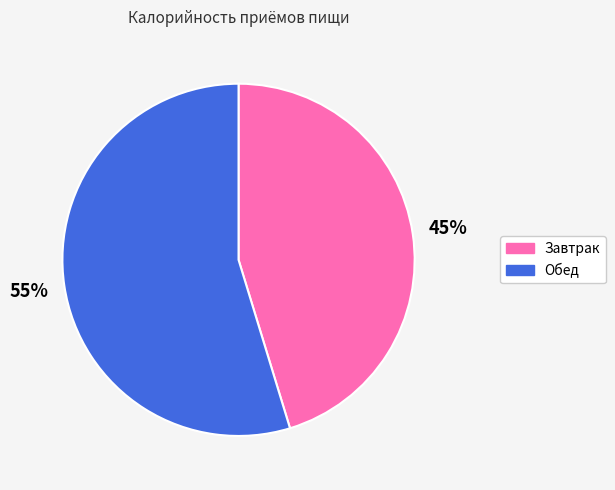

Which category accounts for the majority?

Обед